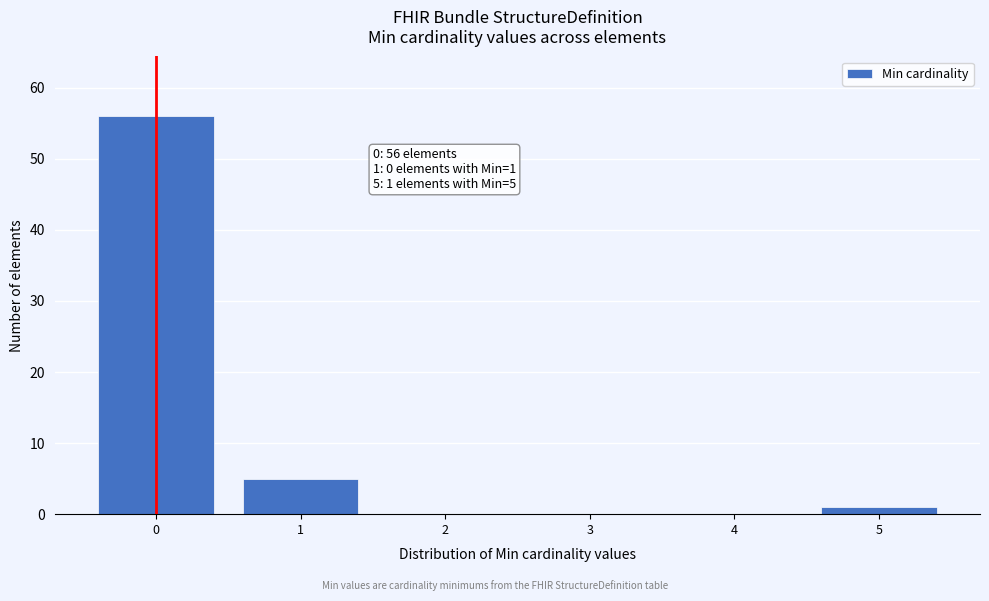

Which range on the x-axis has the tallest bar?

-0.5 to 0.5